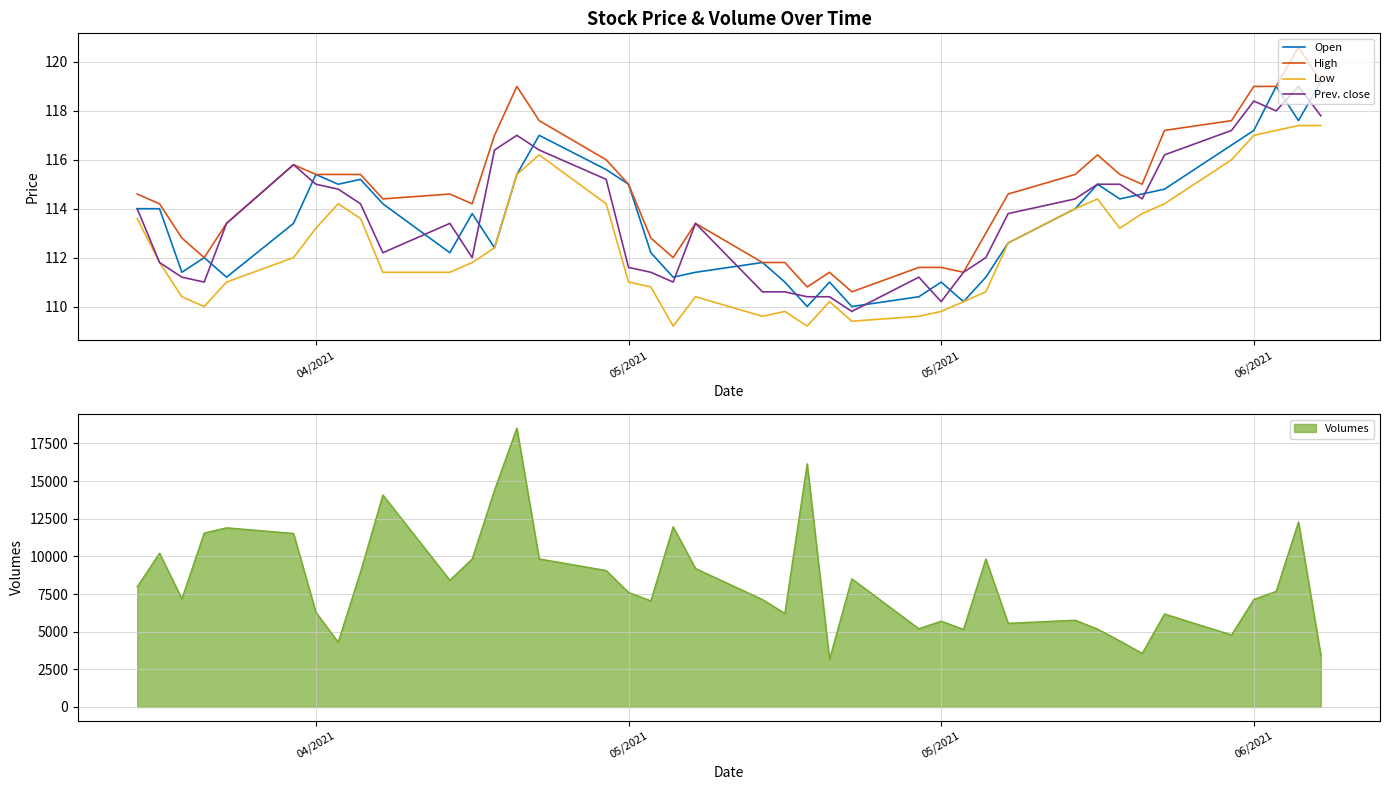

True or false: Prev. close and Low intersect in this chart.

False